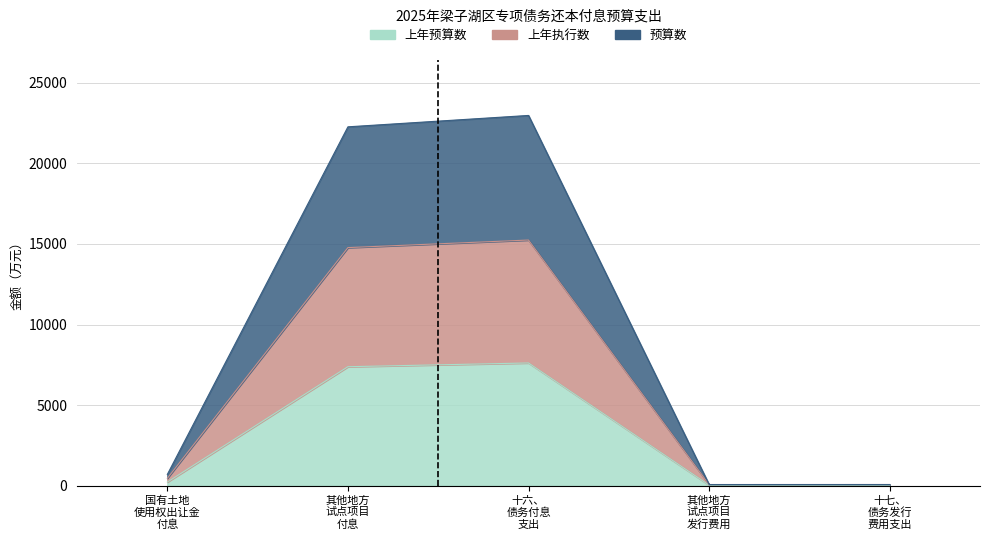

What are all the series names shown in the legend?

上年预算数, 上年执行数, 预算数